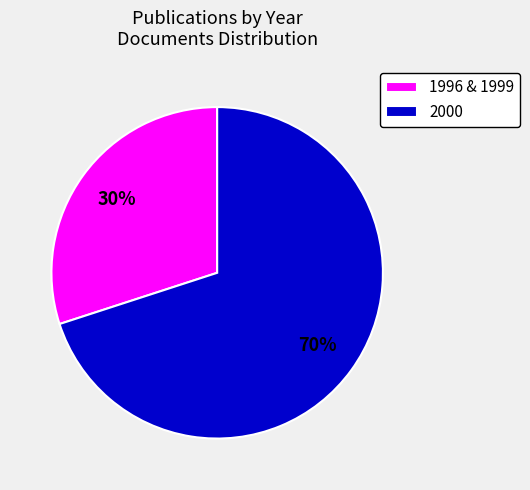

To the nearest percent, what is the average slice percentage?

50%